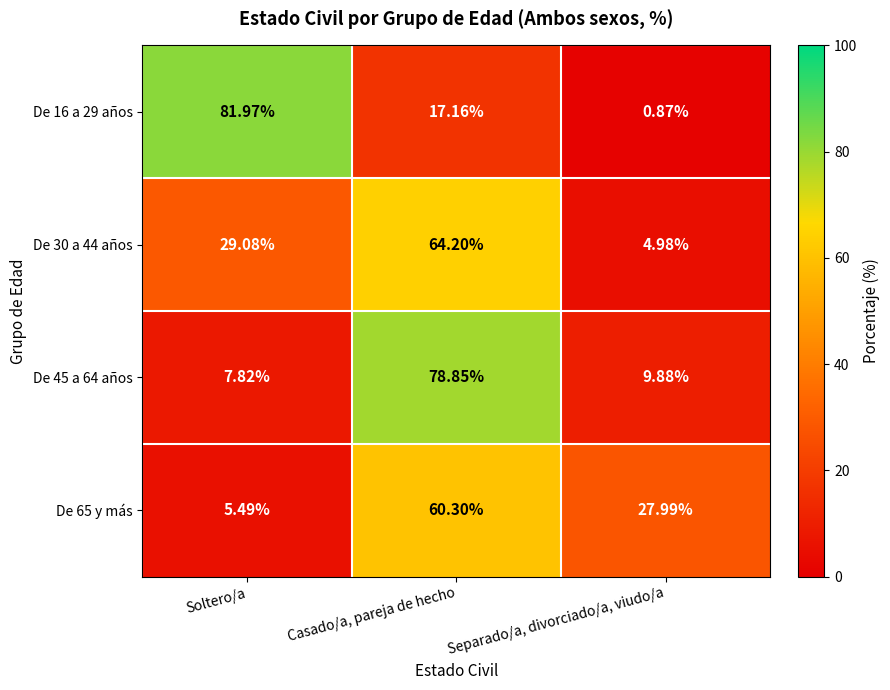

Rank the series at Separado/a, divorciado/a, viudo/a from highest to lowest value.

De 65 y más, De 45 a 64 años, De 30 a 44 años, De 16 a 29 años